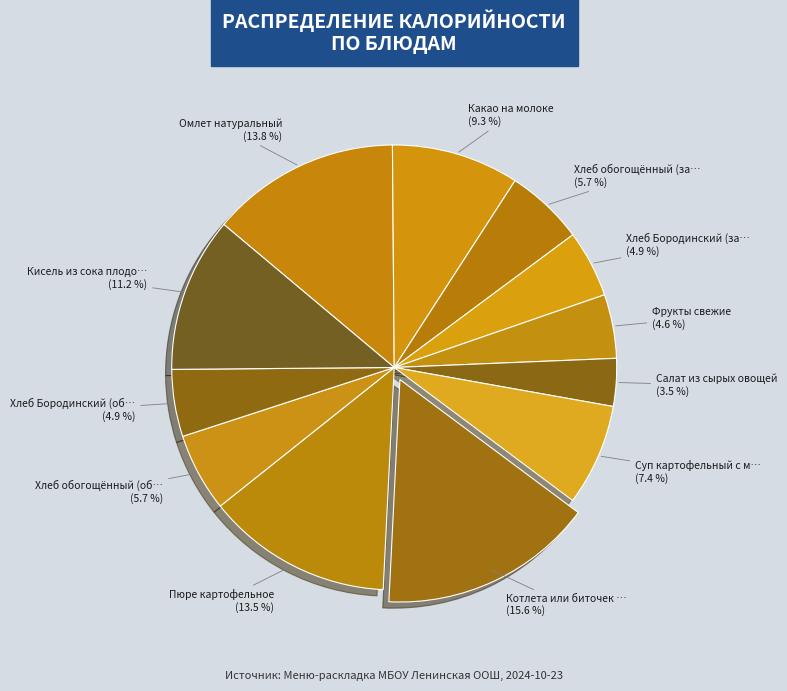

What is the smallest slice in the pie chart?

Салат из сырых овощей